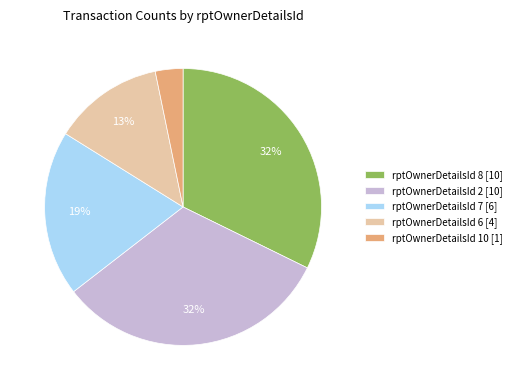

To the nearest percent, what portion does rptOwnerDetailsId 2 [10] represent?

32%